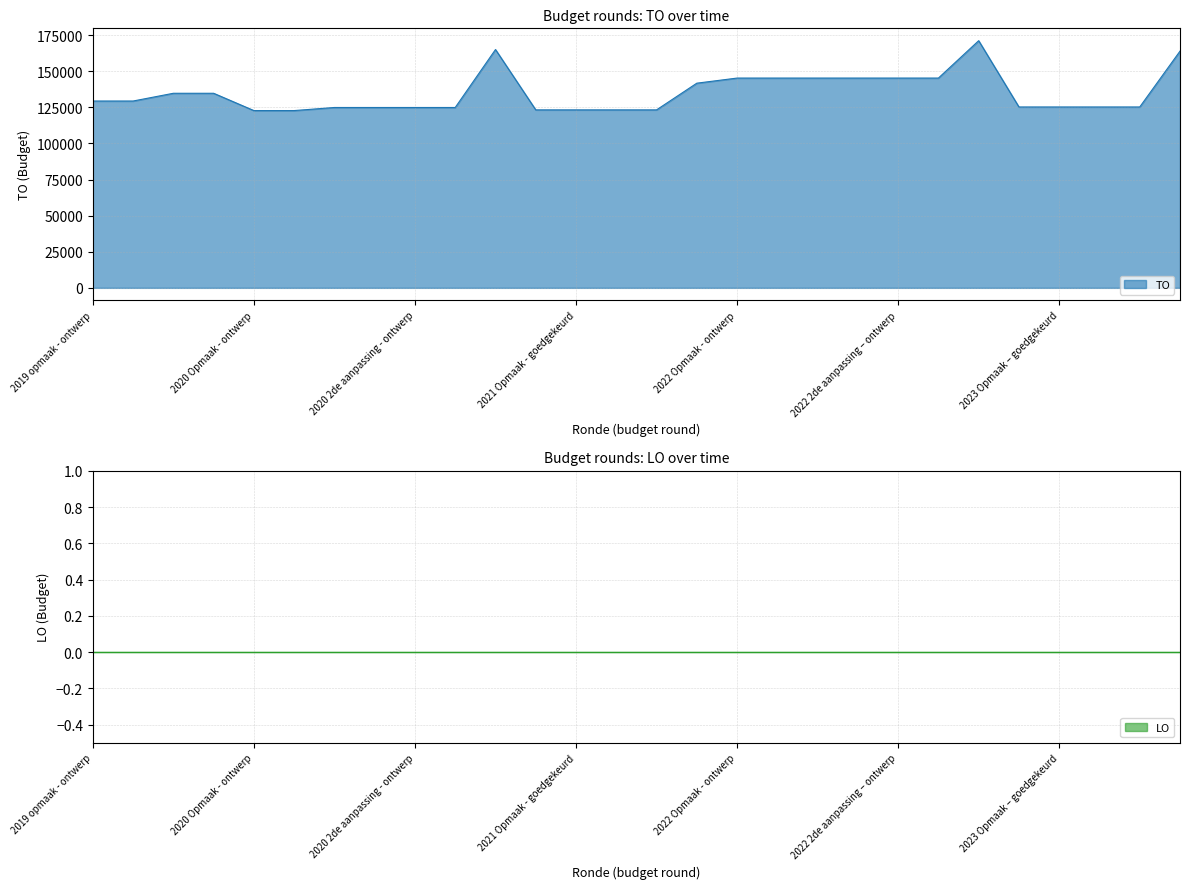

Which has a higher value, 2020 uitvoering or 2021 1ste aanpassing - goedgekeurd?

2020 uitvoering